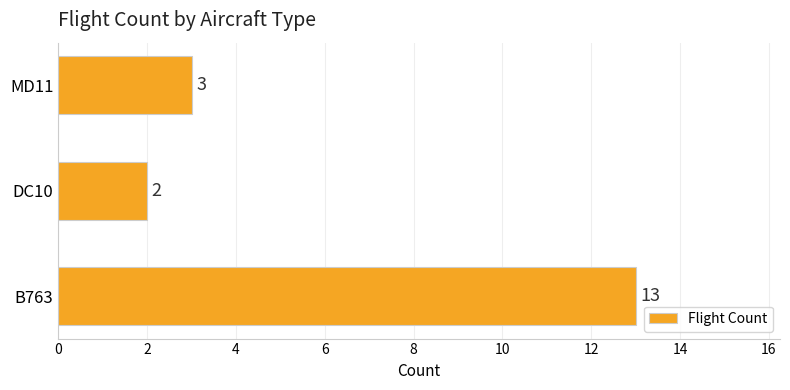

Does the chart contain stacked bars?

No